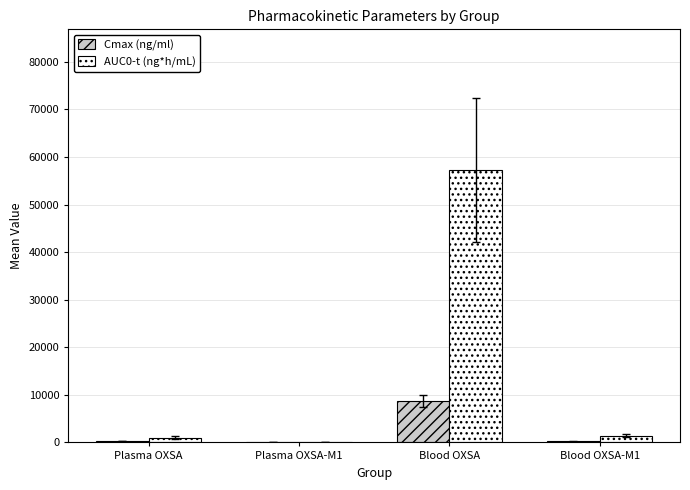

What is the highest value of the AUC0-t (ng*h/mL) series?

57243.2